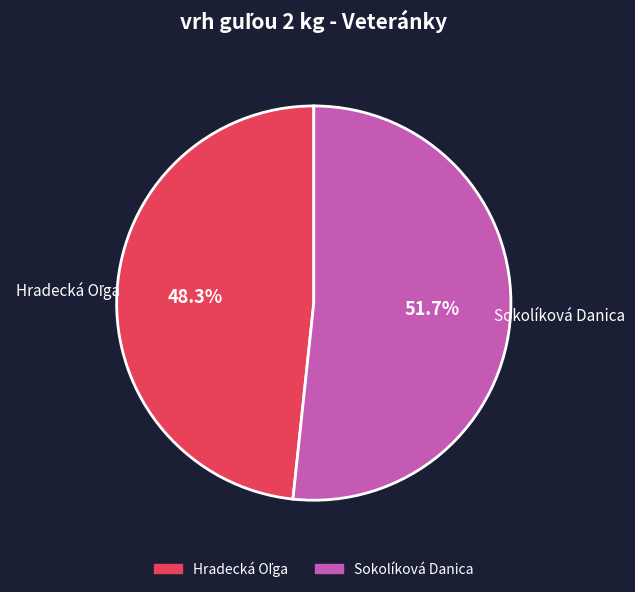

What is the largest slice in the pie chart?

Sokolíková Danica